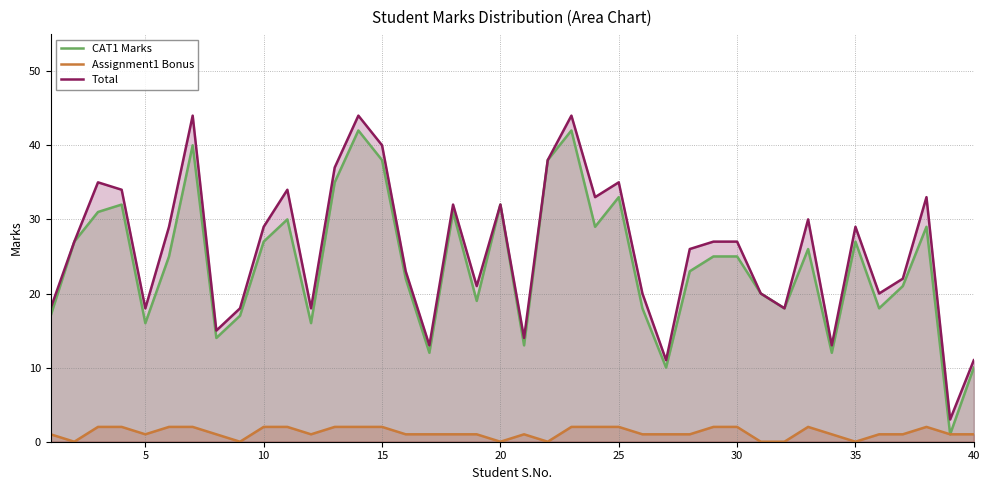

In Total, how many points are higher than both neighbors (excluding endpoints)?

11